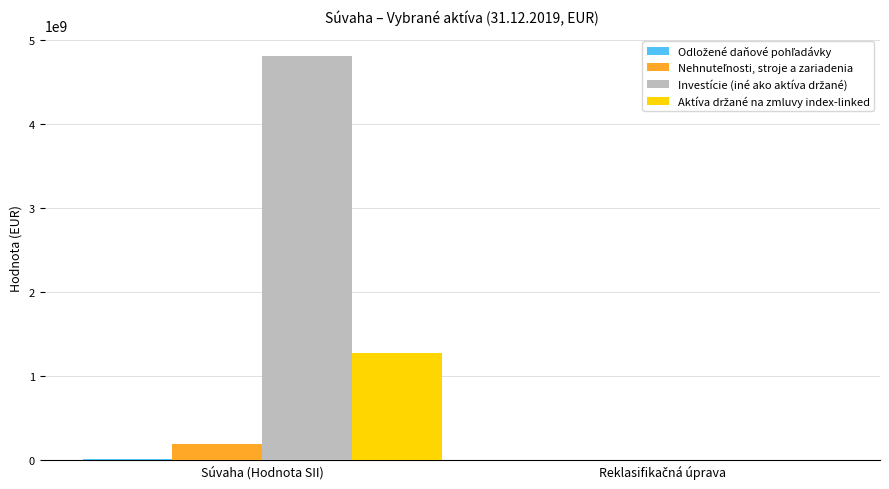

At which category is the sum across all series the highest?

Súvaha (Hodnota SII)